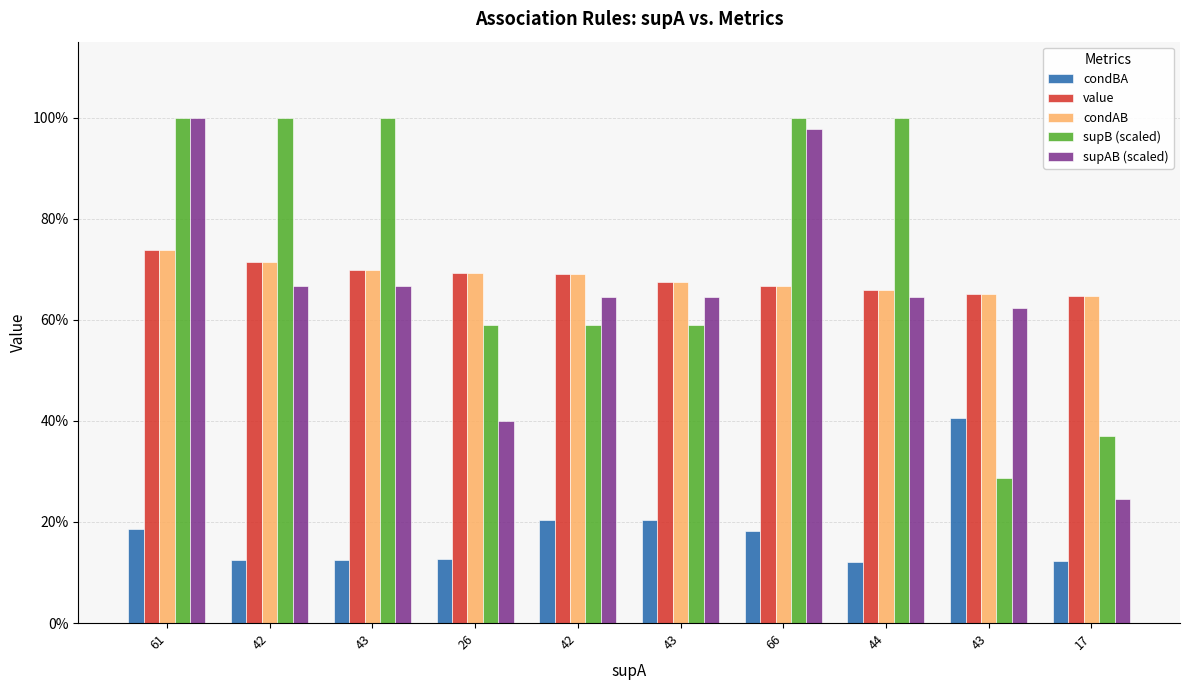

What is the difference between the second highest and minimum values in the supAB (scaled) series?

0.7